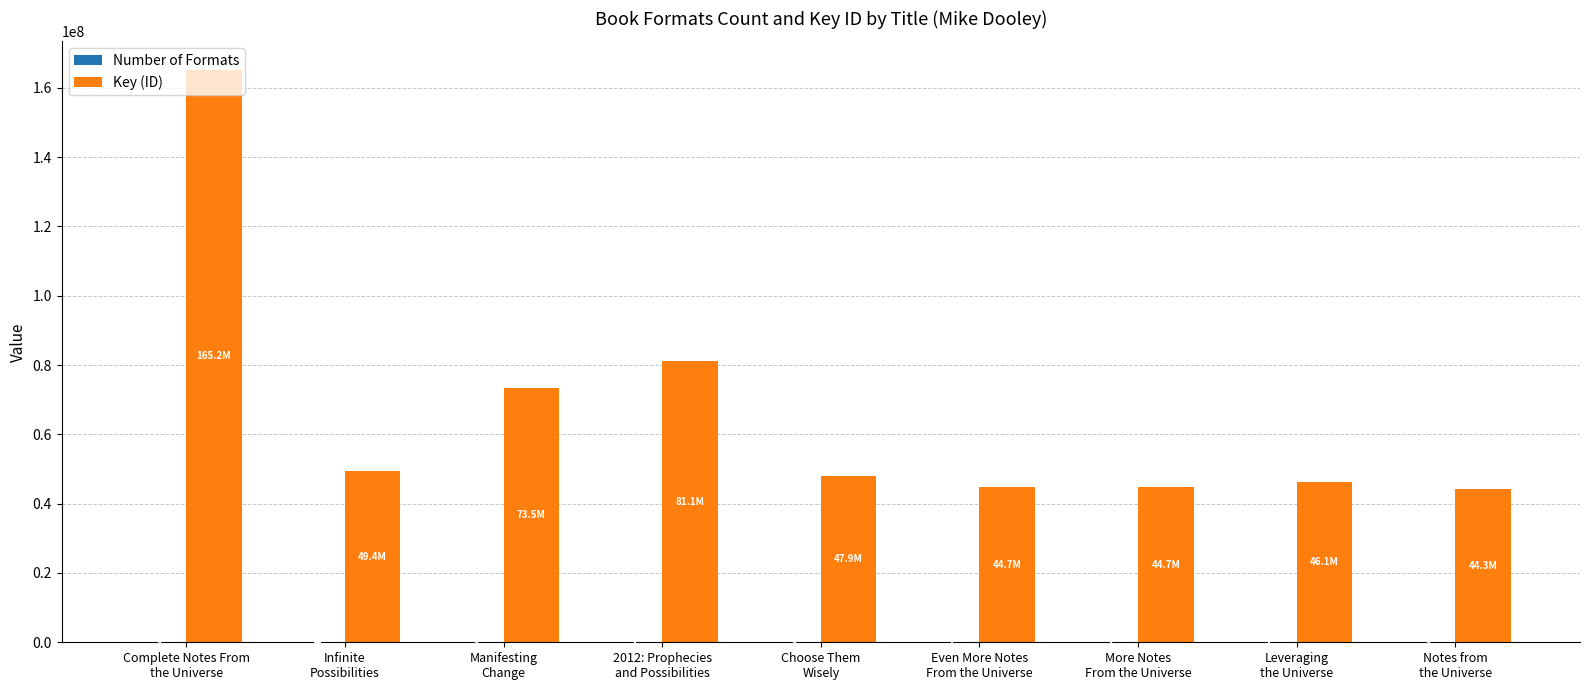

What is the maximum value shown in the chart?

165175798